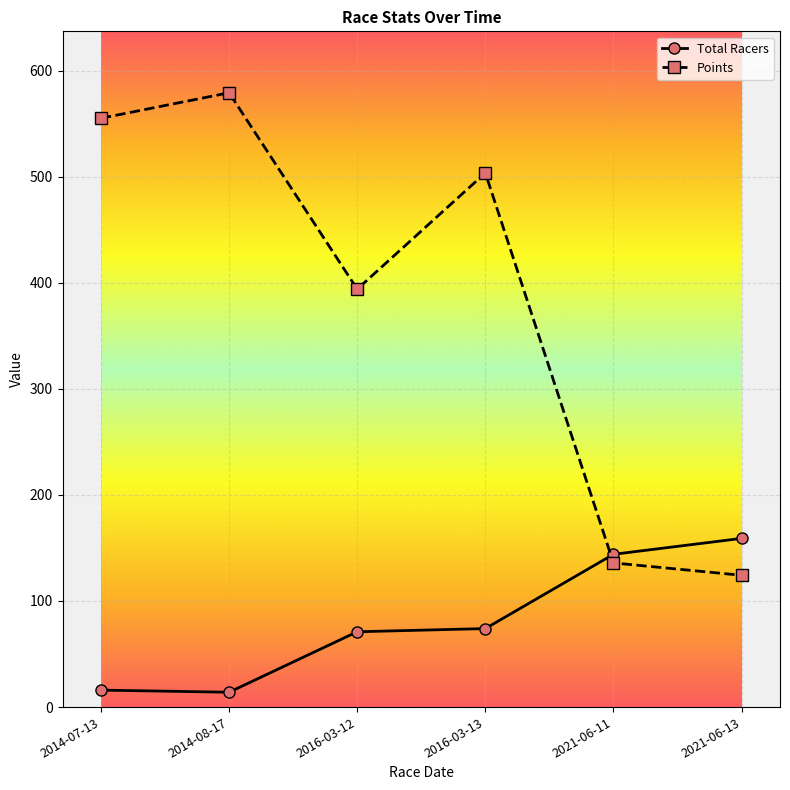

True or false: Total Racers has more than 1 interior local peaks.

False